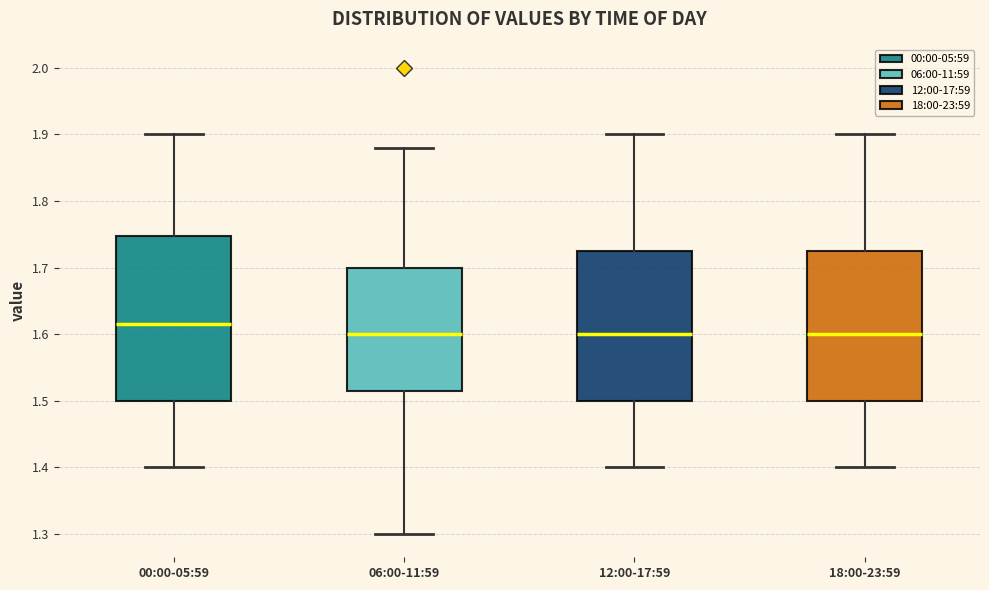

Reading left to right, transcribe this box plot: for each box, give where its median line is, the range the box spans, and where its two whiskers end, as read against the y-axis. The values are not printed on the chart, so give them approximately, as read against the axis.

00:00-05:59: median 1.62, box 1.50 to 1.75, whiskers 1.40 to 1.90
06:00-11:59: median 1.60, box 1.52 to 1.70, whiskers 1.30 to 1.88
12:00-17:59: median 1.60, box 1.50 to 1.73, whiskers 1.40 to 1.90
18:00-23:59: median 1.60, box 1.50 to 1.73, whiskers 1.40 to 1.90